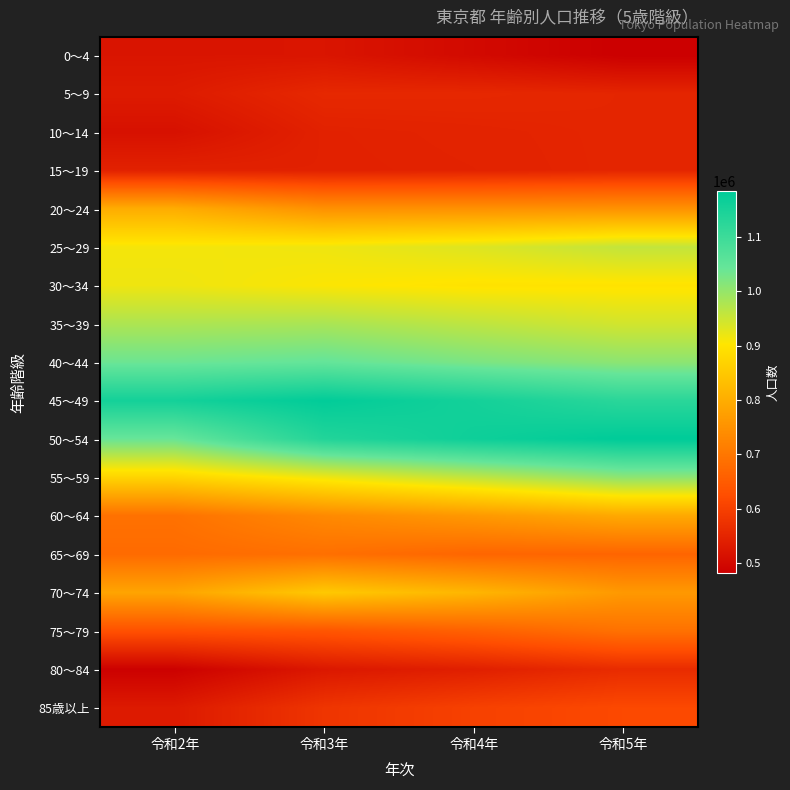

How many distinct data groups are displayed?

18